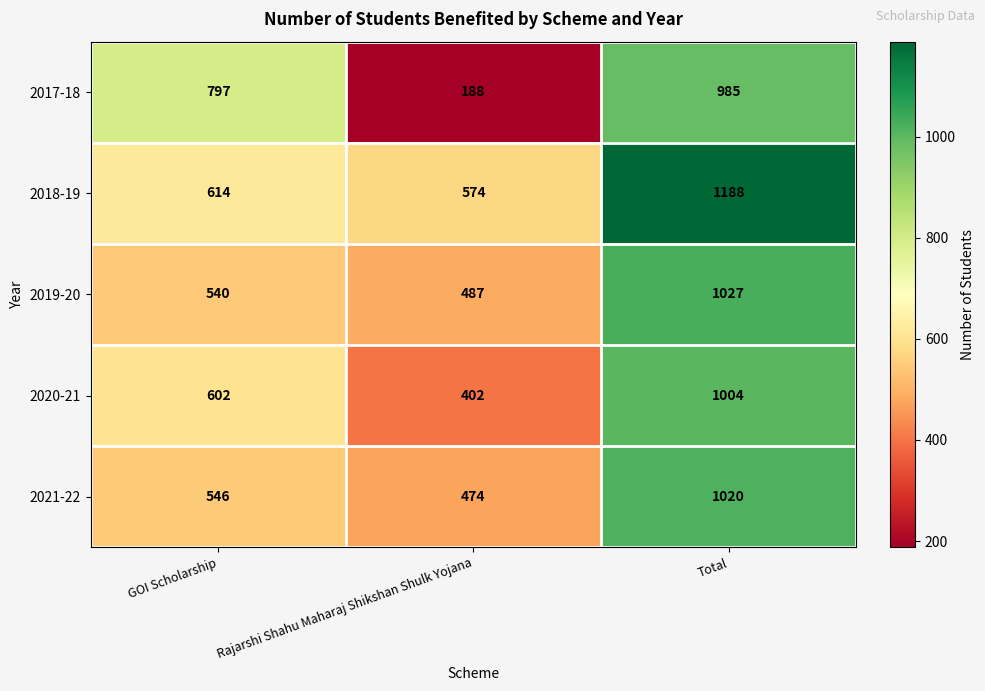

Which category has the highest value across all series?

Total